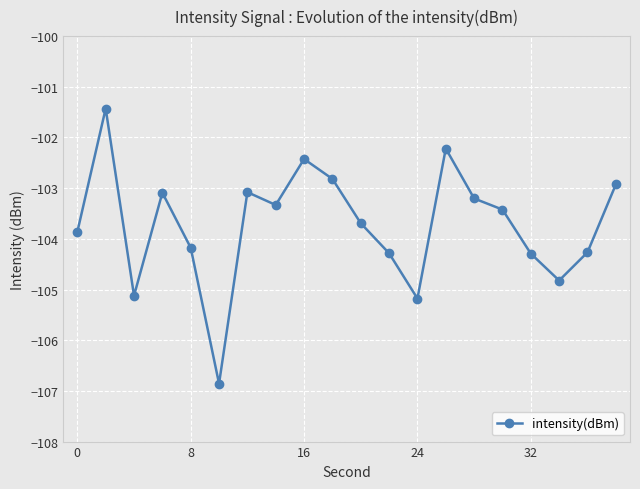

What is the value of the 6th point from the left?

-106.9